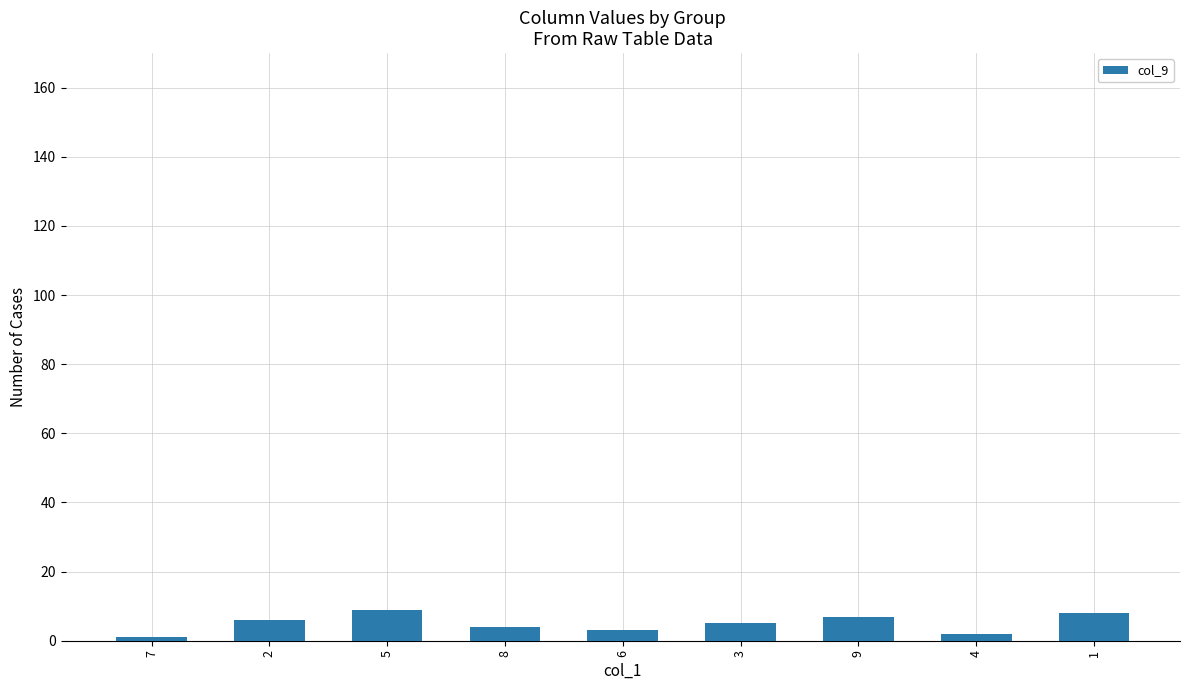

What is the sum of all values?

45